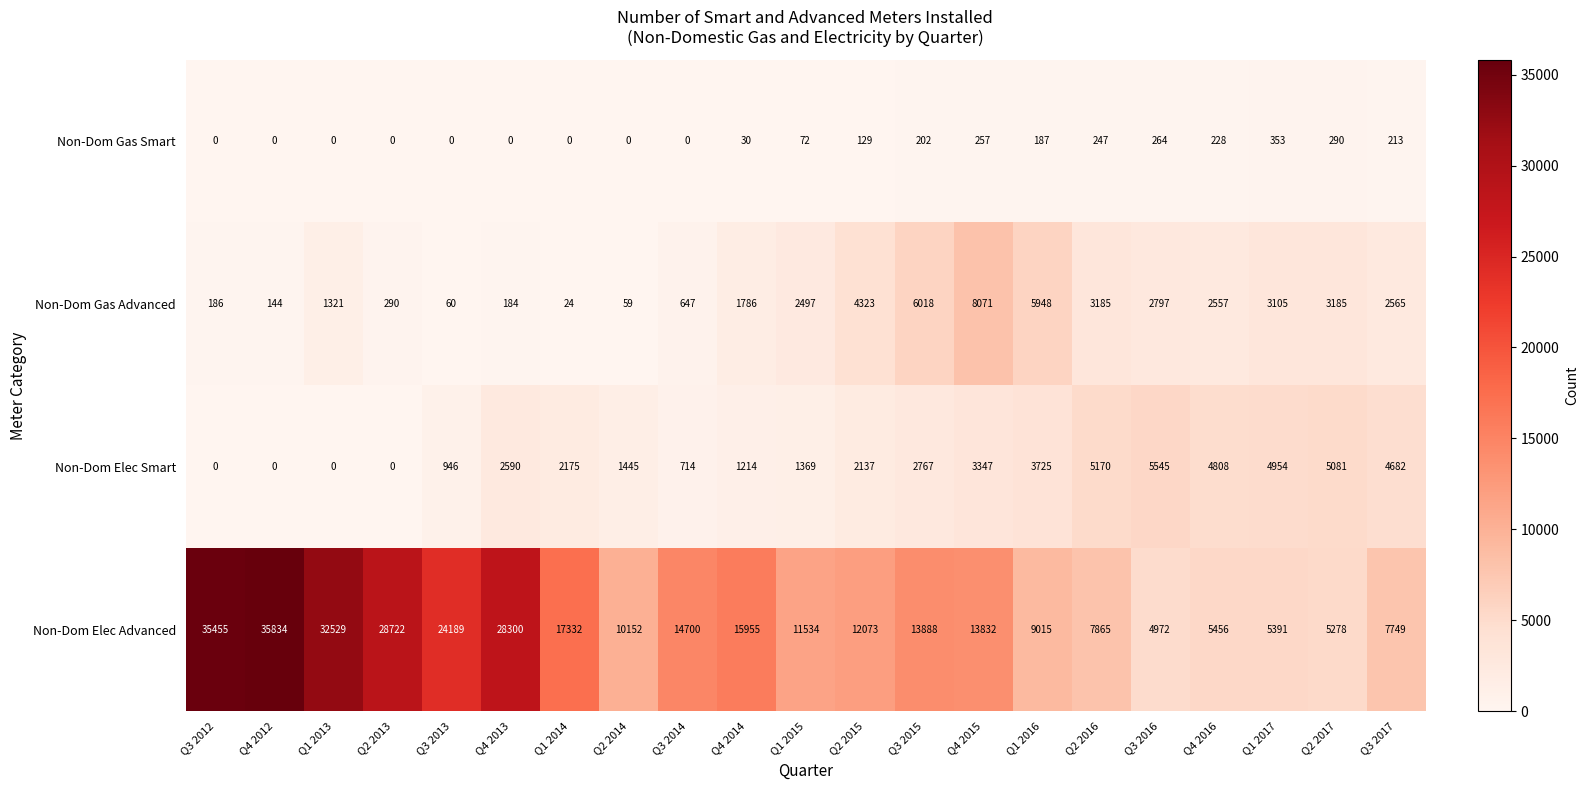

What is the difference between the Non-Dom Elec Smart values at Q2 2014 and Q2 2015?

692